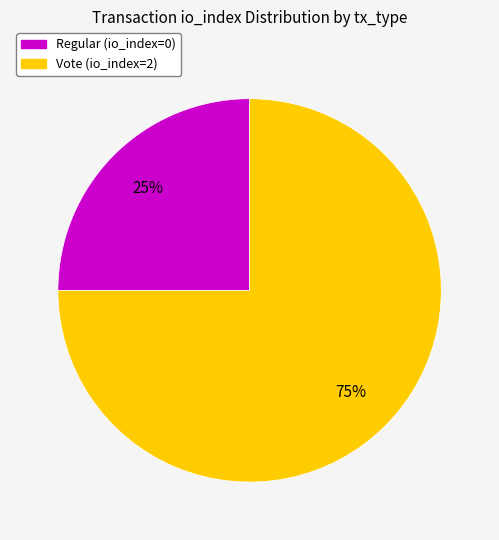

To the nearest percent, what is the difference between the largest and smallest slice percentages?

50%